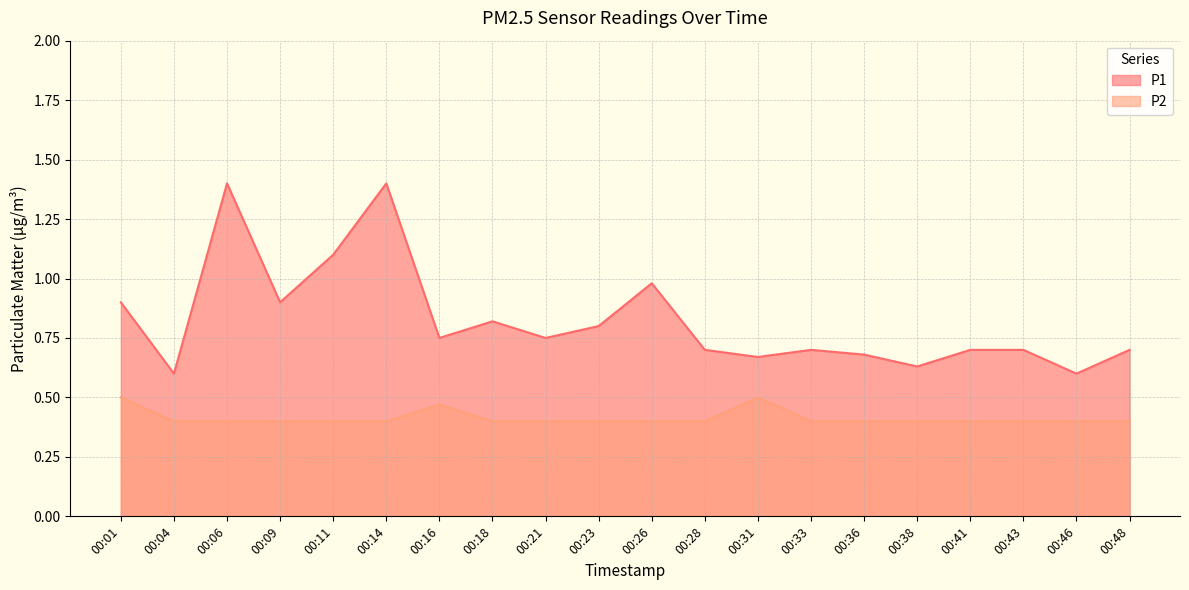

At how many categories does at least one series exceed 0?

20